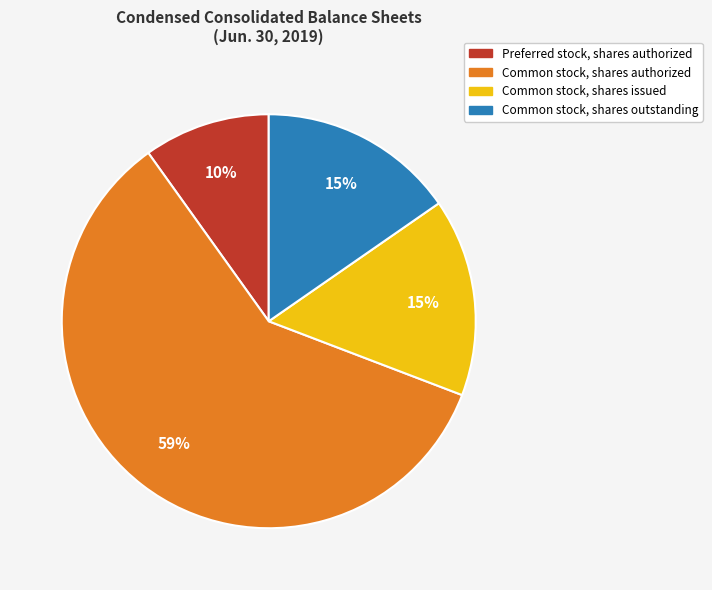

To the nearest percent, what portion does Common stock, shares issued represent?

15%